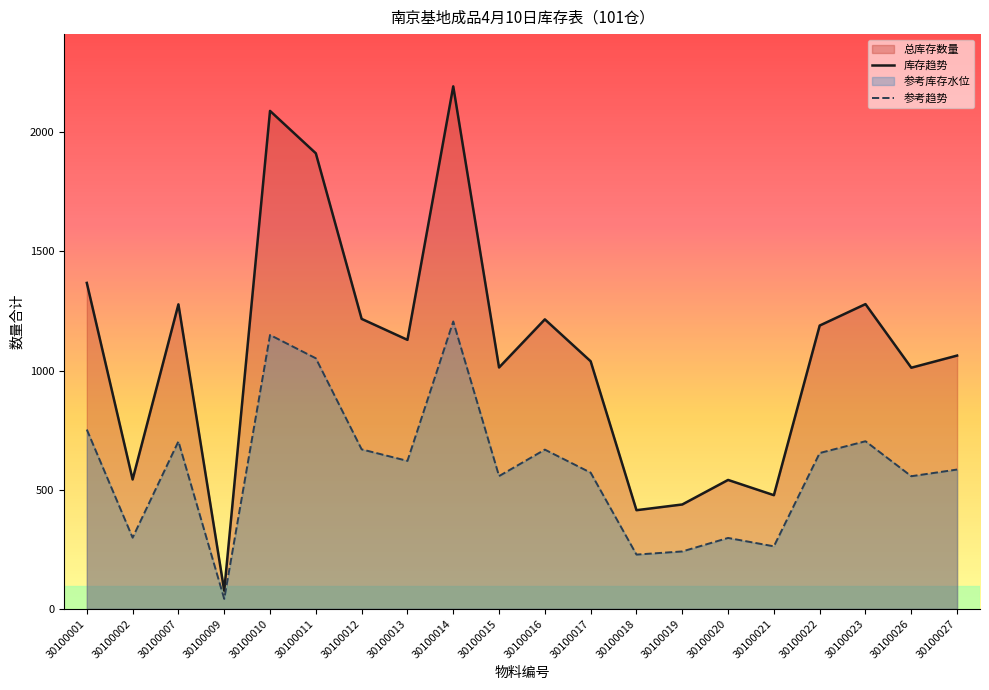

Is it true that 库存趋势 equals 725.6 at 30100020?

False